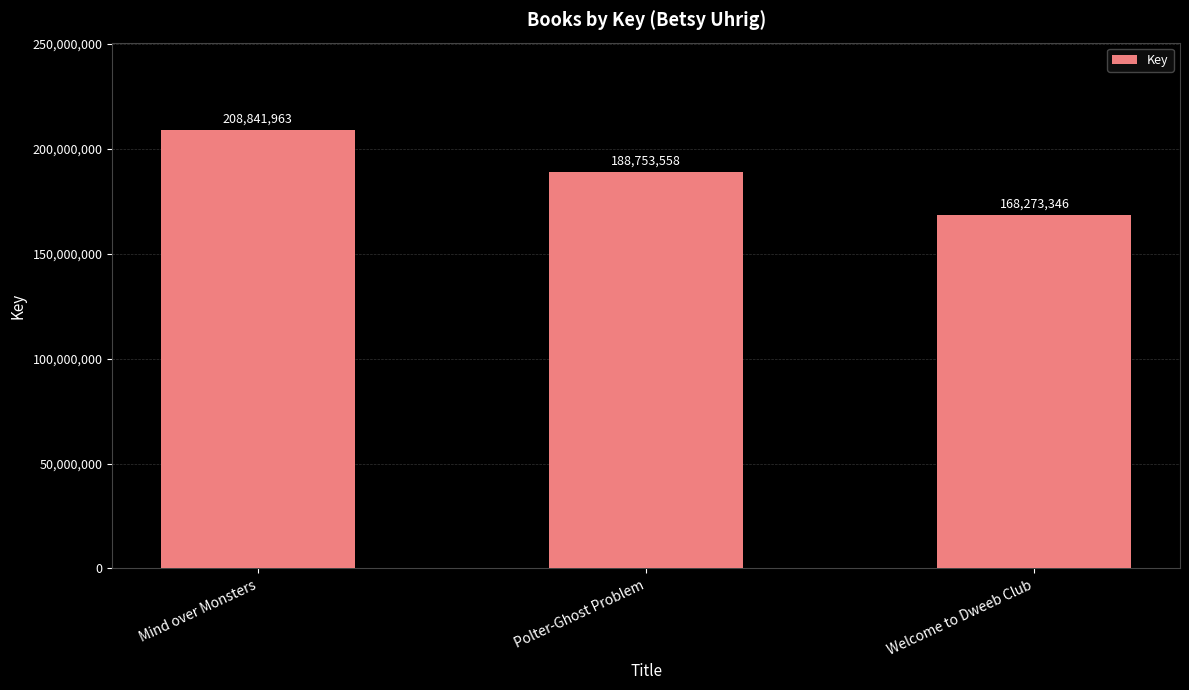

What is the minimum value shown in the chart?

168273346